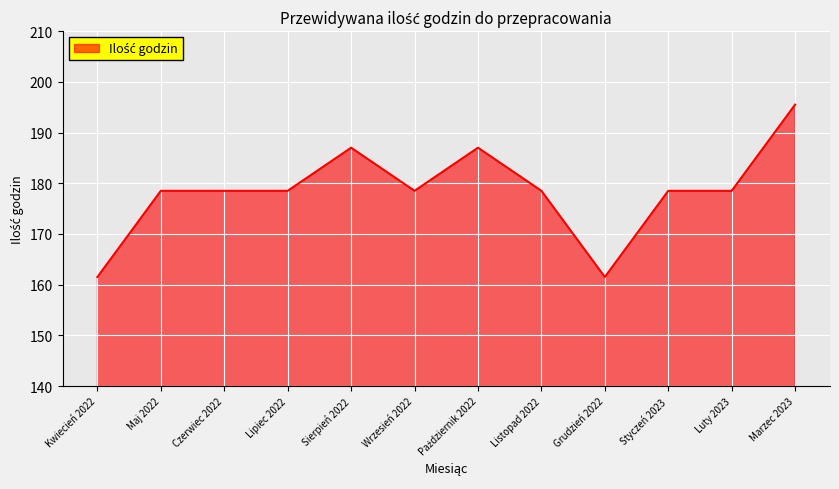

What is the difference between the maximum and minimum values?

34.0